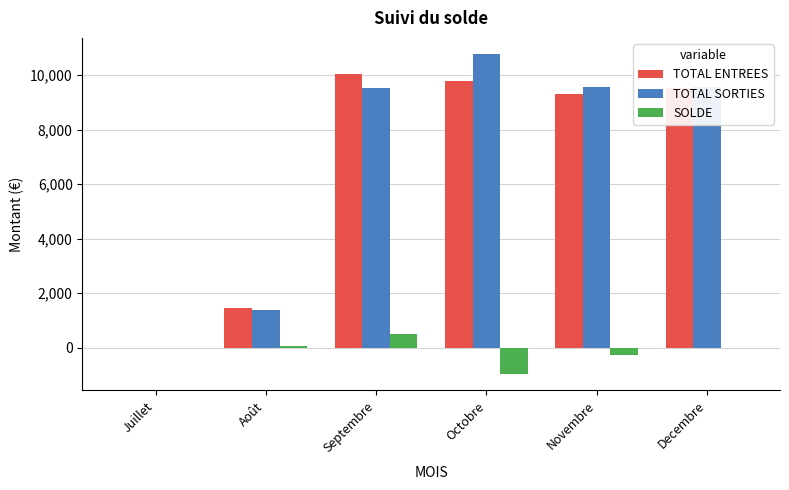

At which category is the sum across all series the highest?

Septembre